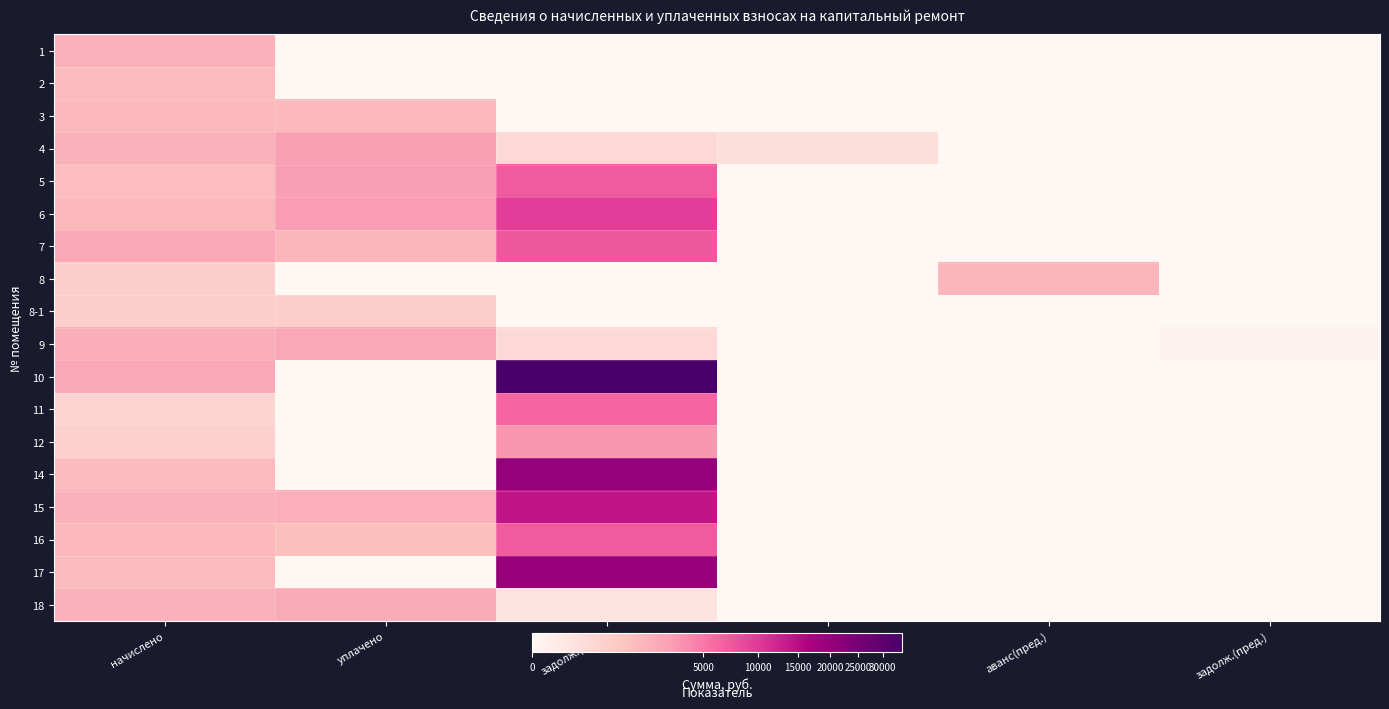

Between начислено and уплачено, which is larger?

начислено